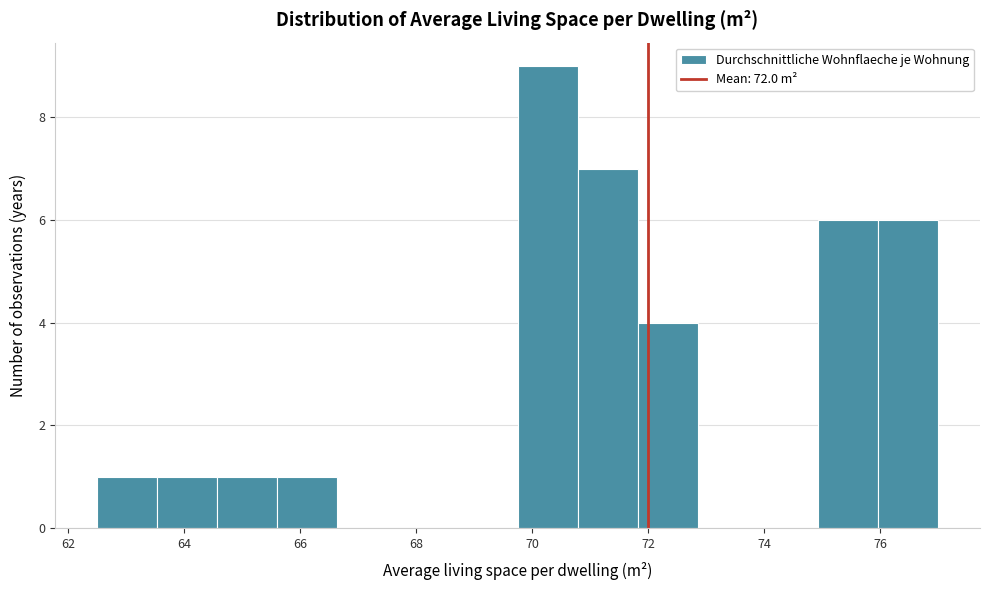

Reading left to right, transcribe this chart: for each bar, give the range it covers on the x-axis and its height. Neither the bar edges nor the heights are printed on the chart, so give them approximately, as read against the axes.

62.6 to 63.6: 1
63.6 to 64.6: 1
64.6 to 65.6: 1
65.6 to 66.6: 1
66.6 to 67.6: 0
67.6 to 68.8: 0
68.8 to 69.8: 0
69.8 to 70.8: 9
70.8 to 71.8: 7
71.8 to 72.8: 4
72.8 to 73.8: 0
73.8 to 75.0: 0
75.0 to 76.0: 6
76.0 to 77.0: 6